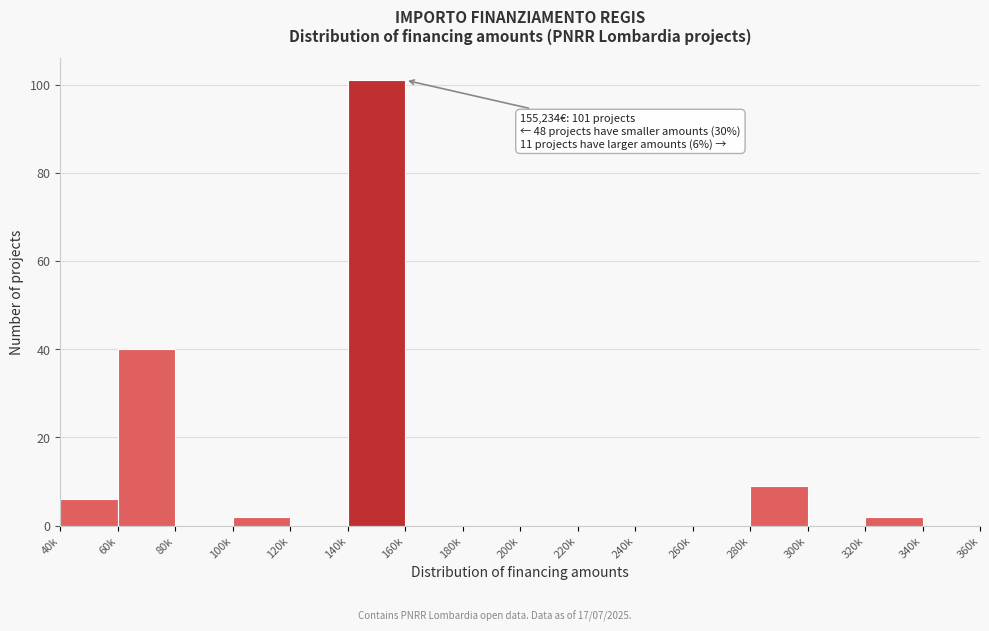

Reading right to left, transcribe all the data shown in this chart.

340k=0	320k=2	300k=0	280k=9	260k=0	240k=0	220k=0	200k=0	180k=0	160k=0	140k=101	120k=0	100k=2	80k=0	60k=40	40k=6